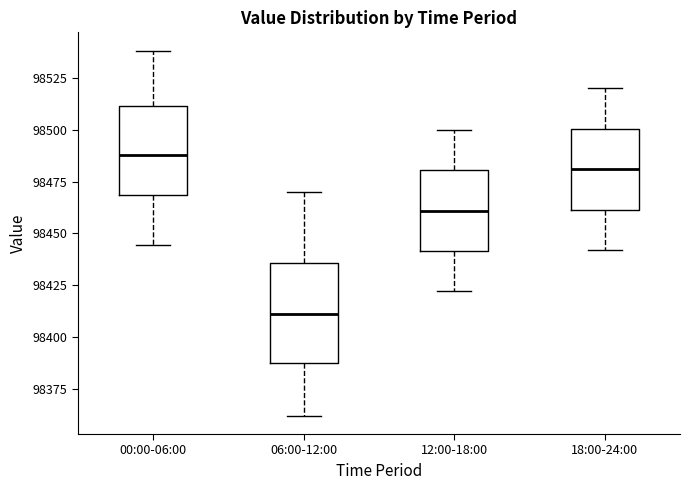

Reading left to right, transcribe this box plot: for each box, give where its median line is, the range the box spans, and where its two whiskers end, as read against the y-axis. The values are not printed on the chart, so give them approximately, as read against the axis.

00:00-06:00: median 98490, box 98470 to 98510, whiskers 98445 to 98540
06:00-12:00: median 98410, box 98385 to 98435, whiskers 98360 to 98470
12:00-18:00: median 98460, box 98440 to 98480, whiskers 98420 to 98500
18:00-24:00: median 98480, box 98460 to 98500, whiskers 98440 to 98520